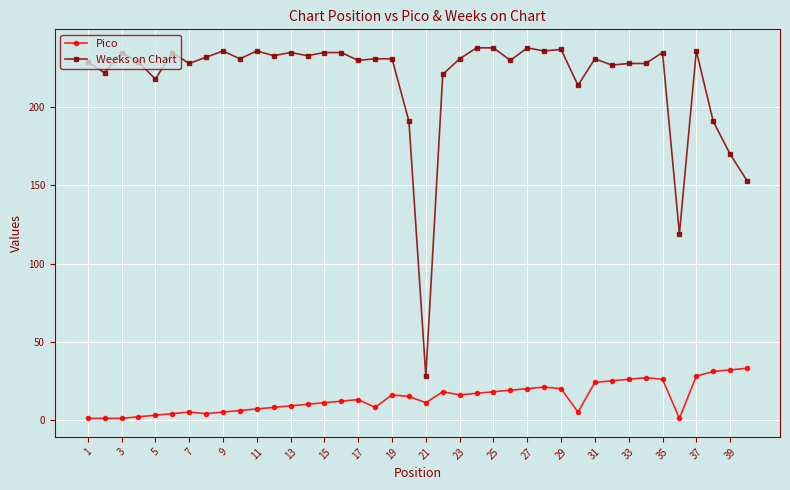

At how many categories does at least one series exceed 161?

37